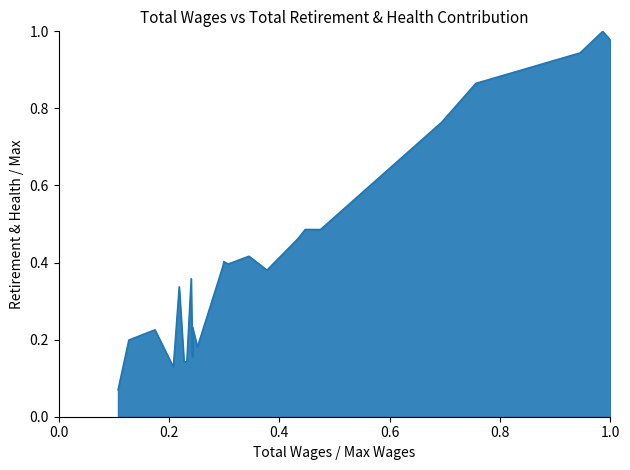

How many series are shown in this chart?

1